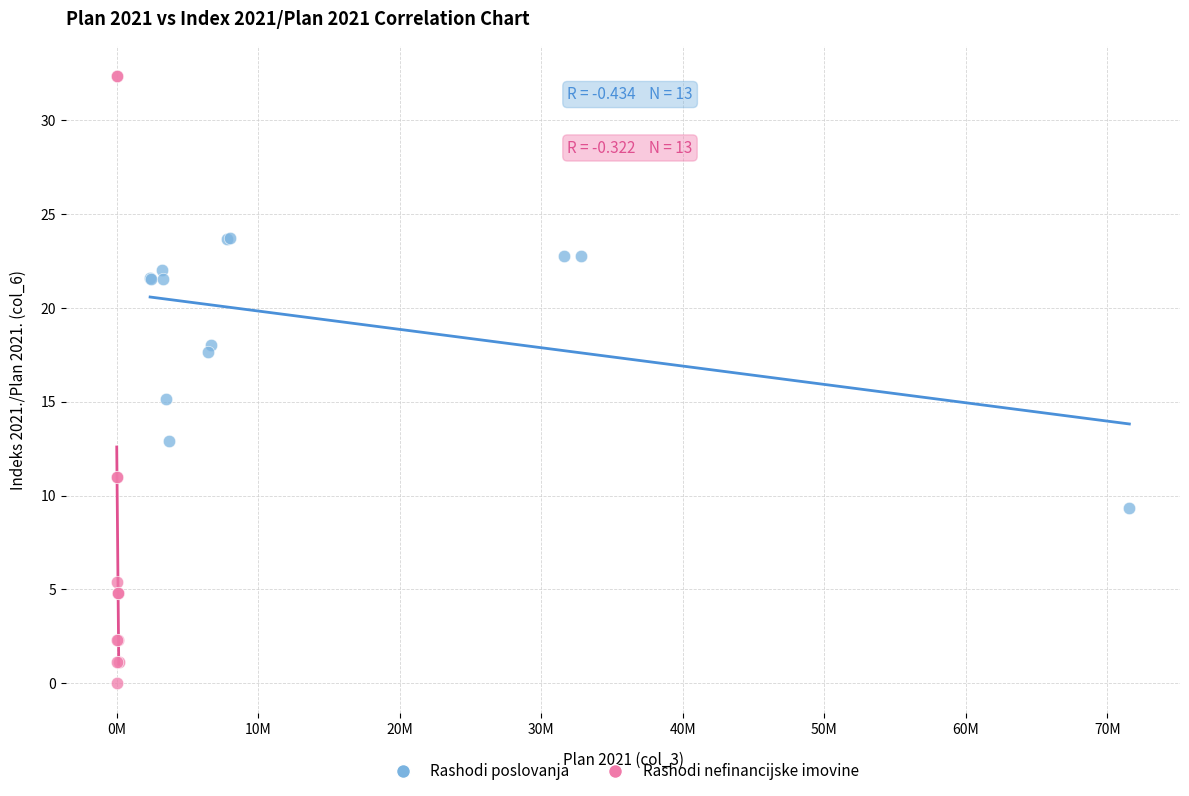

Which series has the largest Y range (max minus min)?

Rashodi nefinancijske imovine